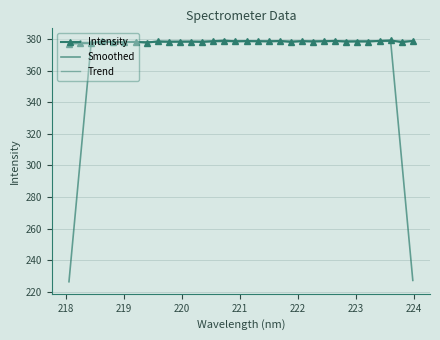

How many intersections are there between Intensity and Smoothed?

20